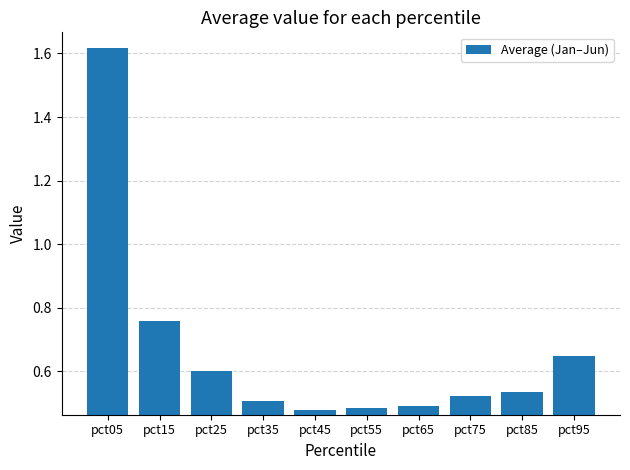

True or false: the data shows 0.2 at pct75.

False